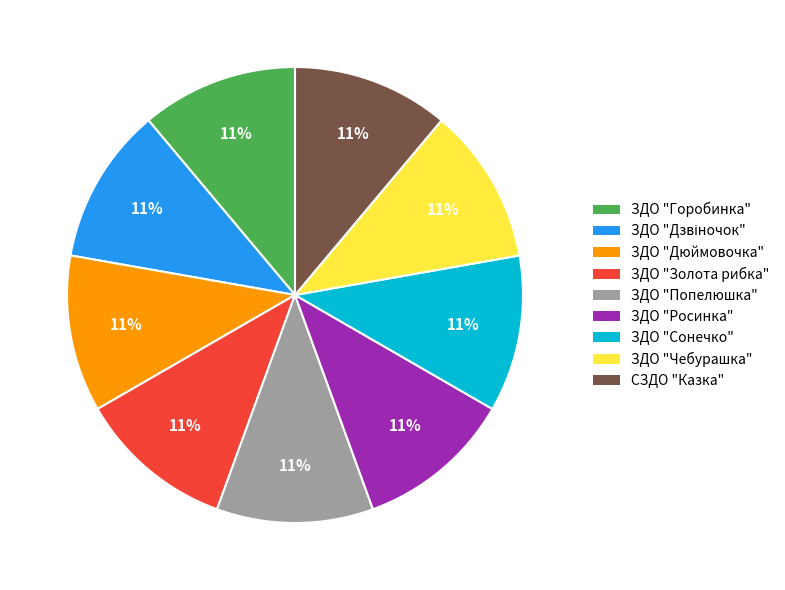

To the nearest percent, what is the average slice percentage?

11%